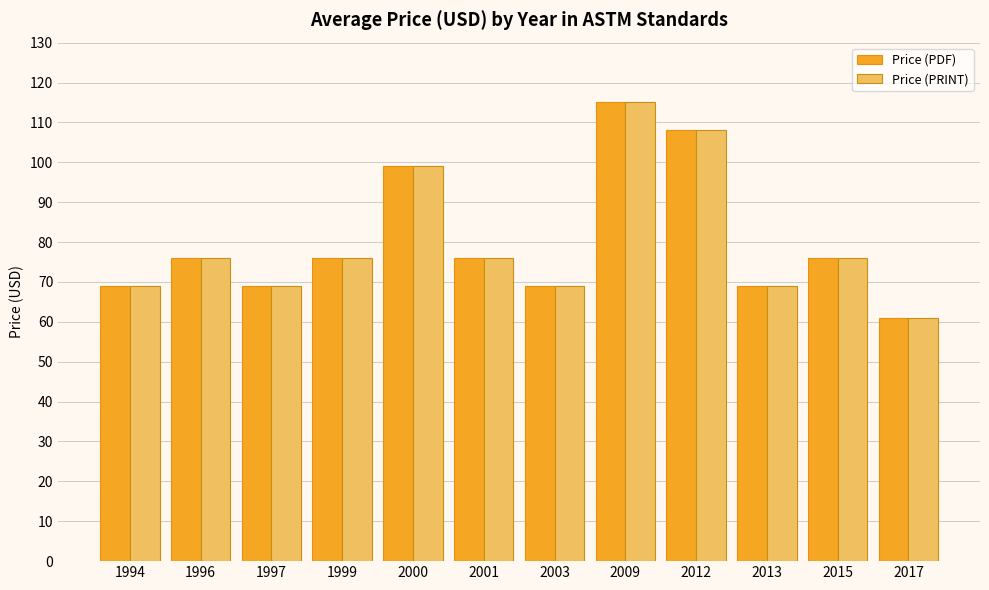

Which category has the lowest value in the Price (PDF) series?

2017